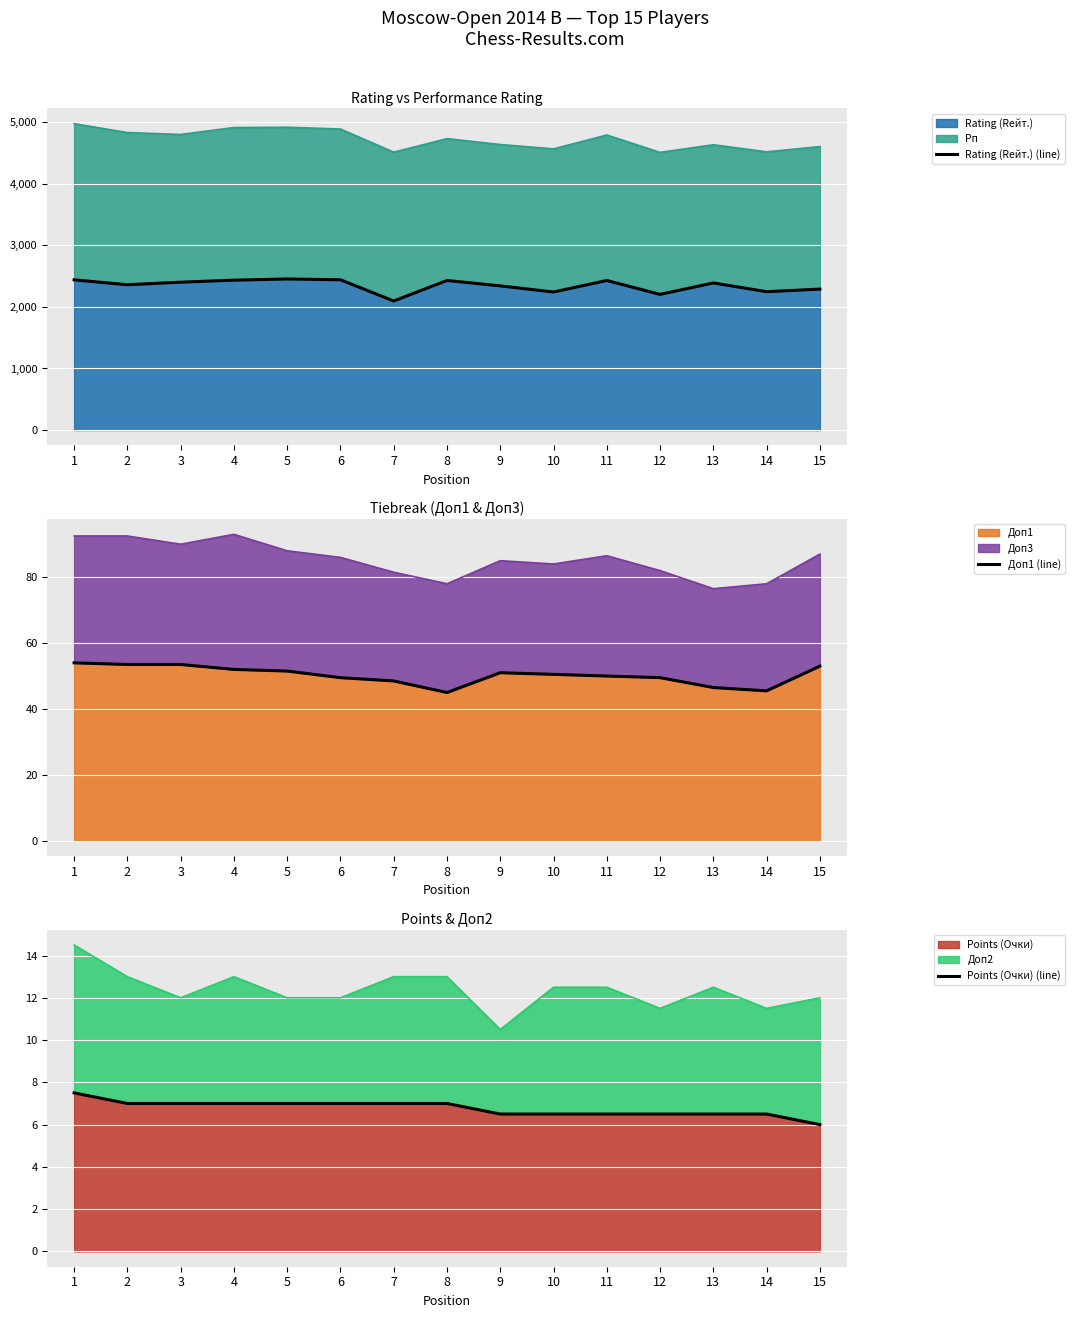

Between 8 and 10, which is larger?

8